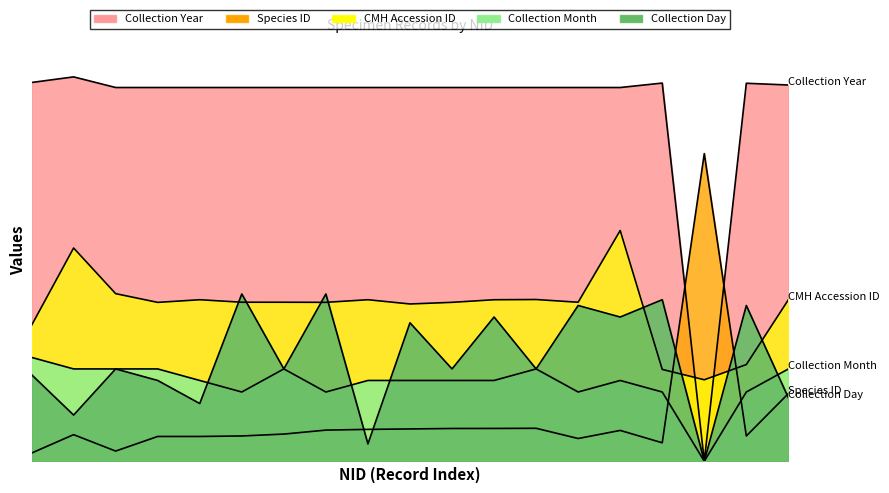

Which series has the widest spread of values?

Collection Year